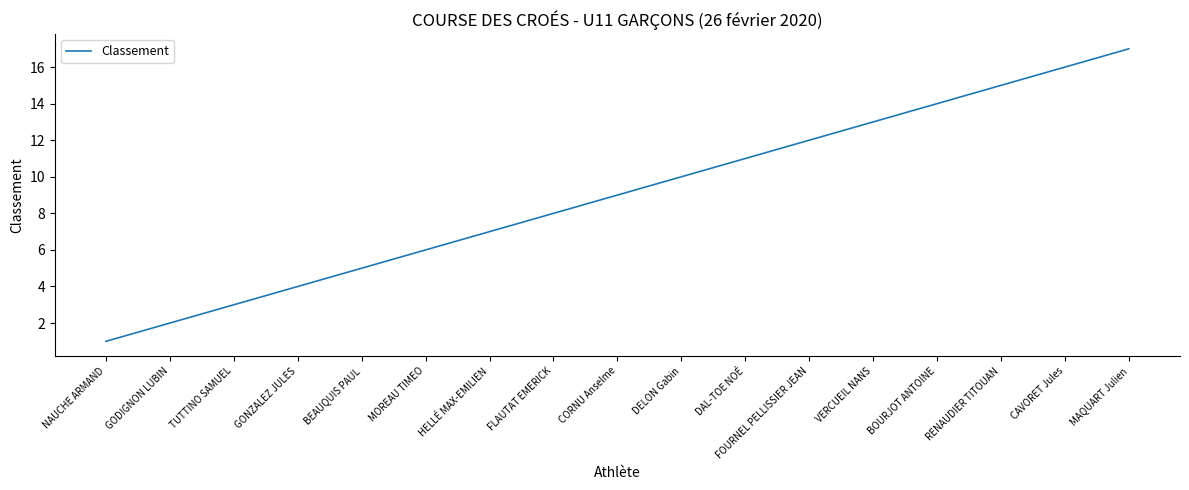

Reading left to right, what are all the values shown in this chart?

NAUCHE ARMAND=1	GODIGNON LUBIN=2	TUTTINO SAMUEL=3	GONZALEZ JULES=4	BEAUQUIS PAUL=5	MOREAU TIMEO=6	HELLÉ MAX-EMILIEN=7	FLAUTAT EMERICK=8	CORNU Anselme=9	DELON Gabin=10	DAL-TOE NOÉ=11	FOURNEL PELLISSIER JEAN=12	VERCUEIL NANS=13	BOURJOT ANTOINE=14	RENAUDIER TITOUAN=15	CAVORET Jules=16	MAQUART Julien=17